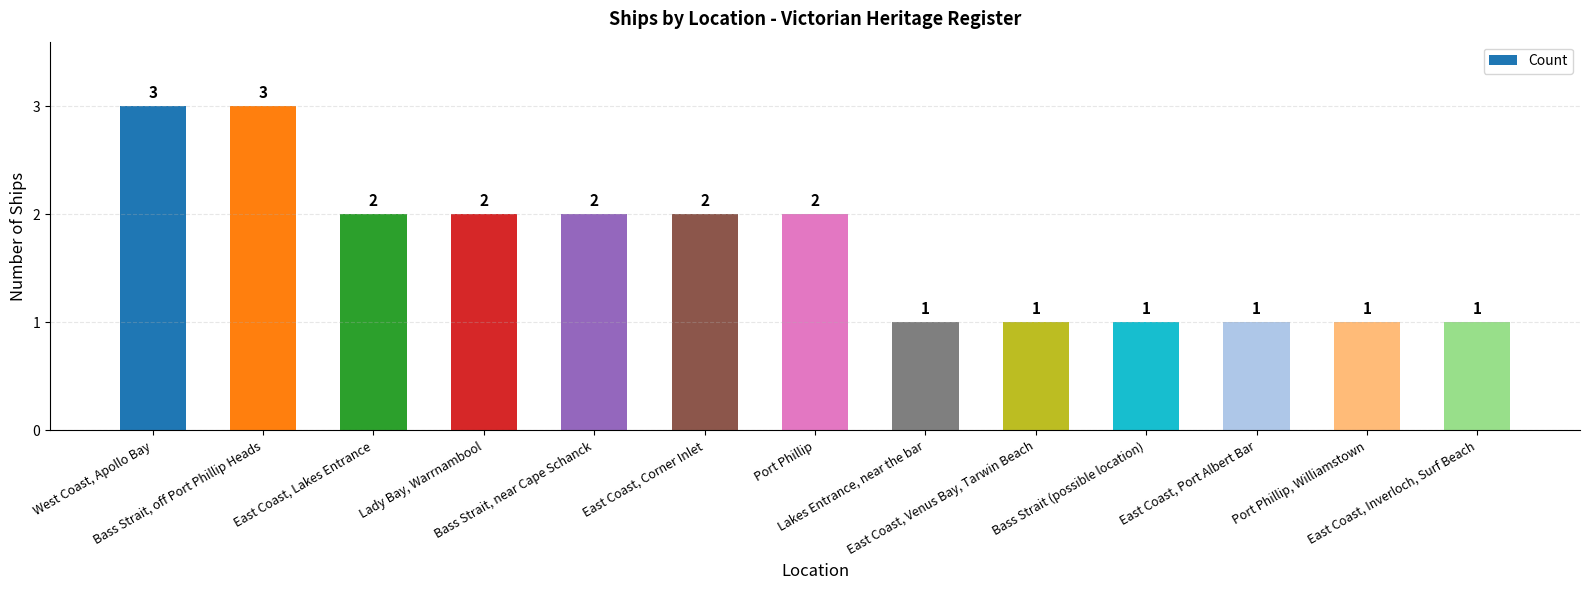

Does the chart contain any negative values?

No